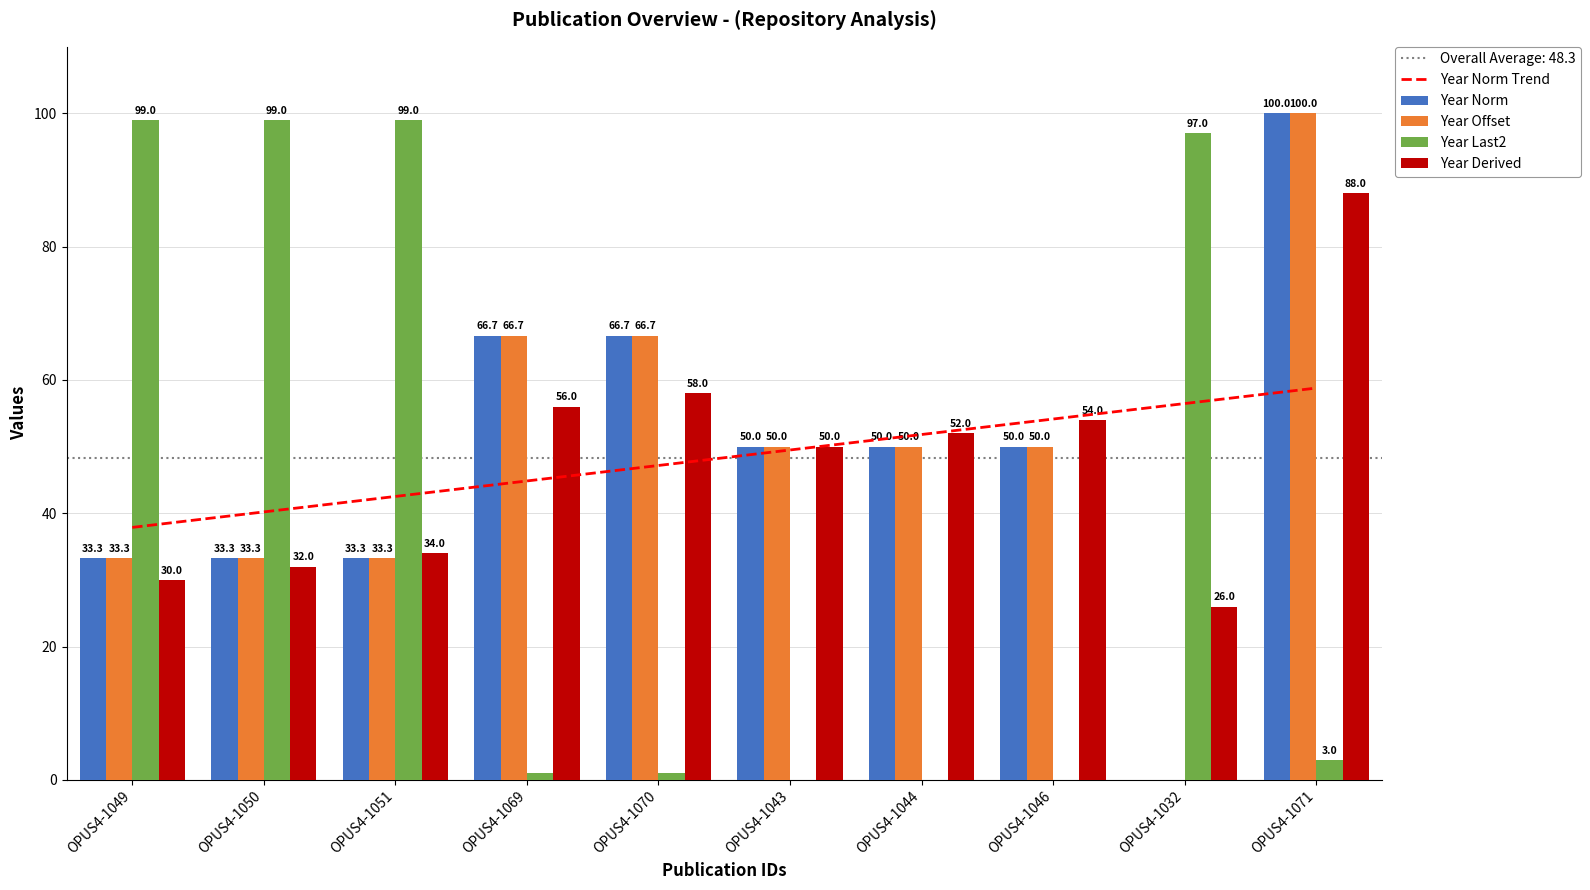

The Year Norm series shows 13.2 at OPUS4-1050. True or false?

False